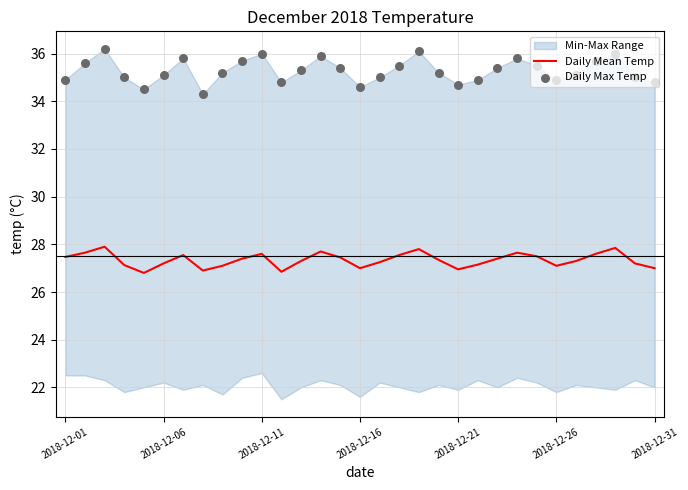

Which series has the widest spread of Y values?

Daily Max Temp